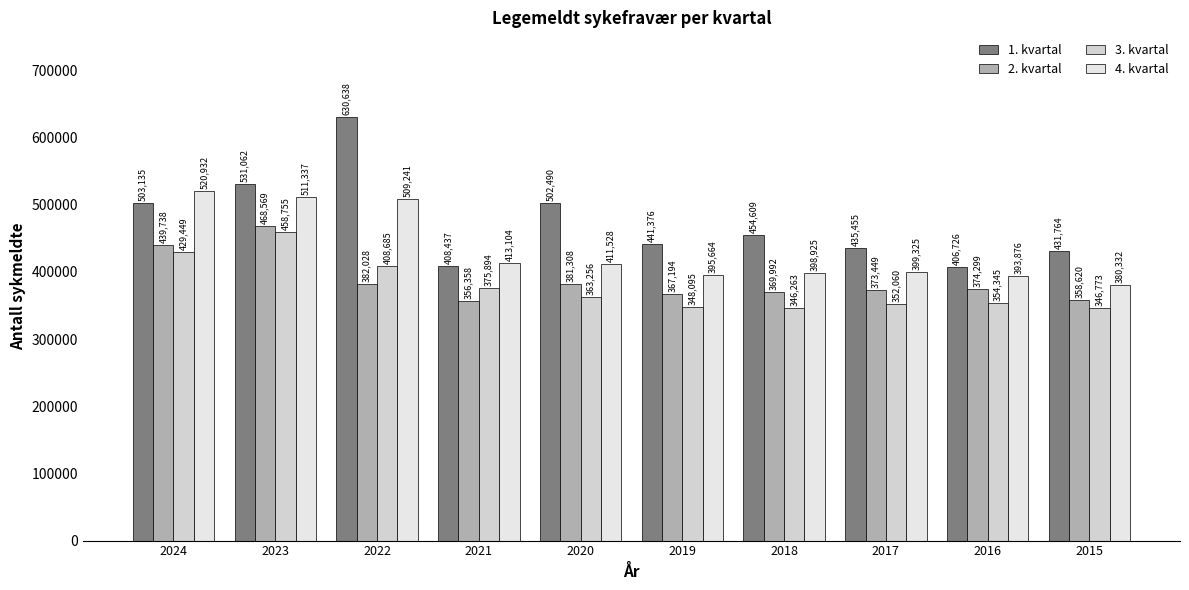

Rank the series by their maximum value, from highest to lowest.

1. kvartal, 4. kvartal, 2. kvartal, 3. kvartal